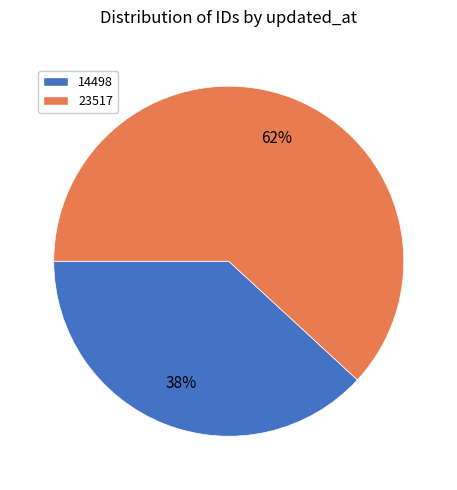

Does any single category account for the majority?

Yes